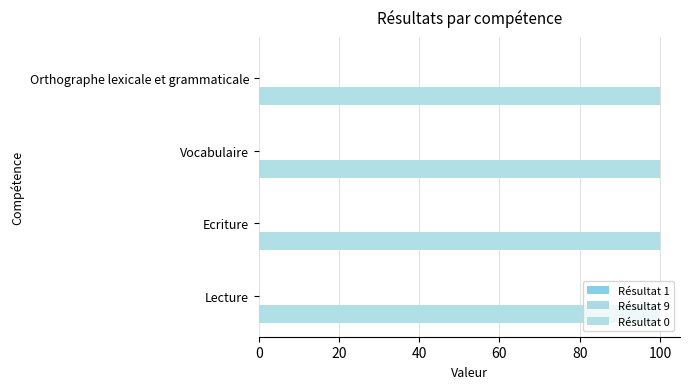

Which series changed the most between Ecriture and Vocabulaire?

Résultat 1